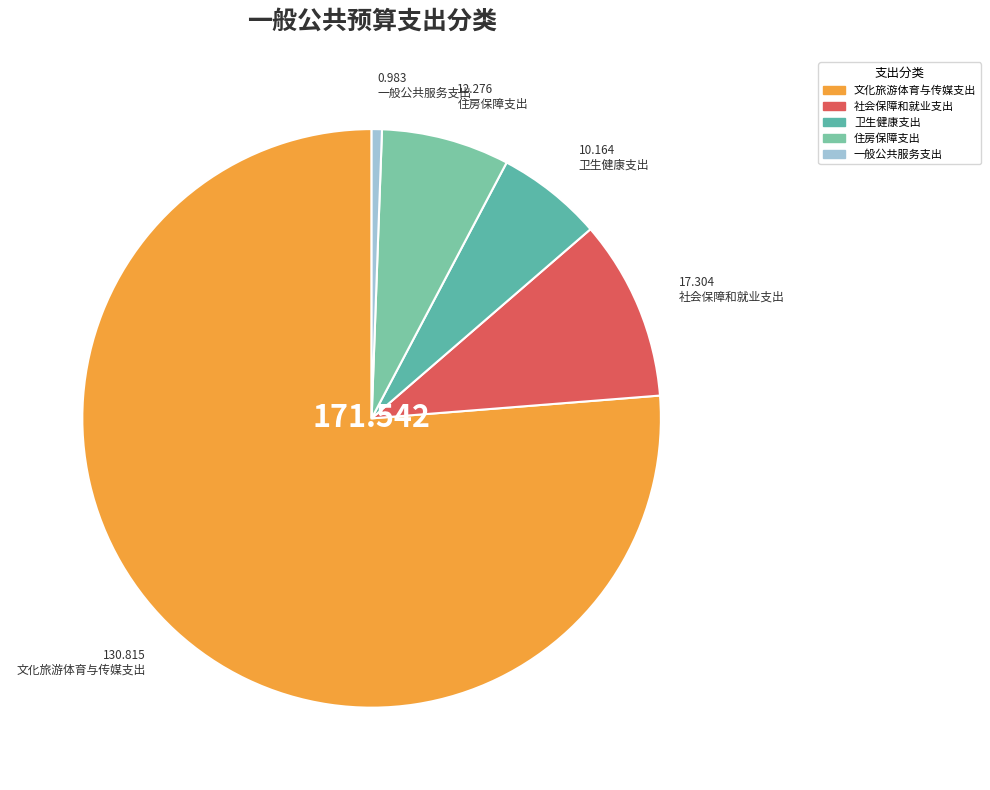

Count the number of slices in the pie.

5